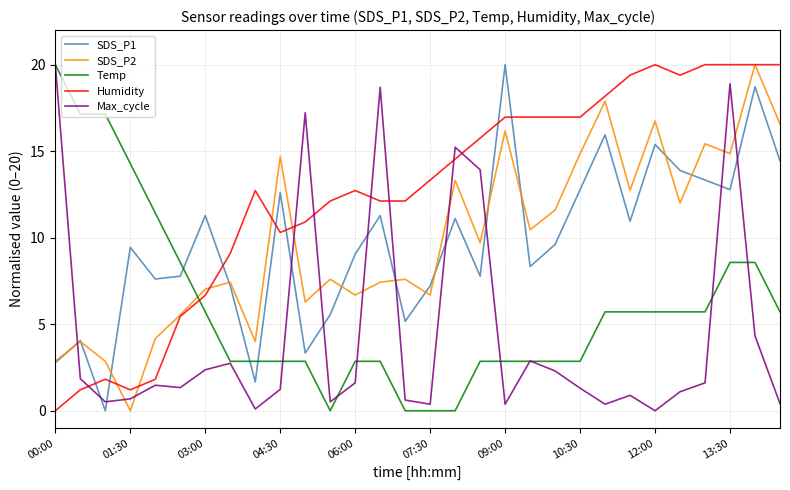

Which series has the largest total across all categories?

Humidity